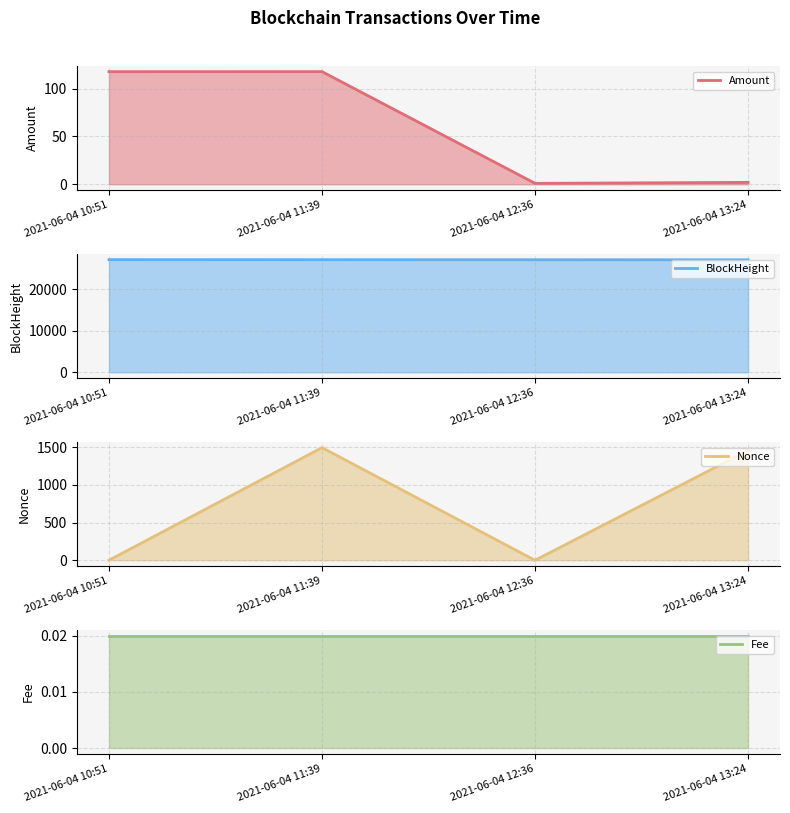

How many values in the Amount series exceed 117?

2